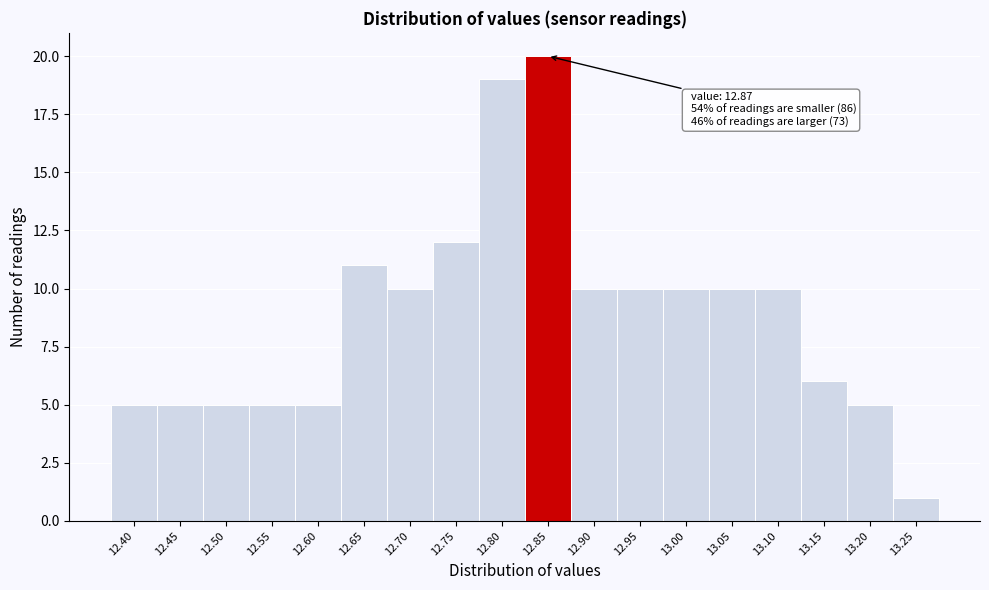

Reading left to right, transcribe all the data shown in this chart.

12.40=5	12.45=5	12.50=5	12.55=5	12.60=5	12.65=11	12.70=10	12.75=12	12.80=19	12.85=20	12.90=10	12.95=10	13.00=10	13.05=10	13.10=10	13.15=6	13.20=5	13.25=1